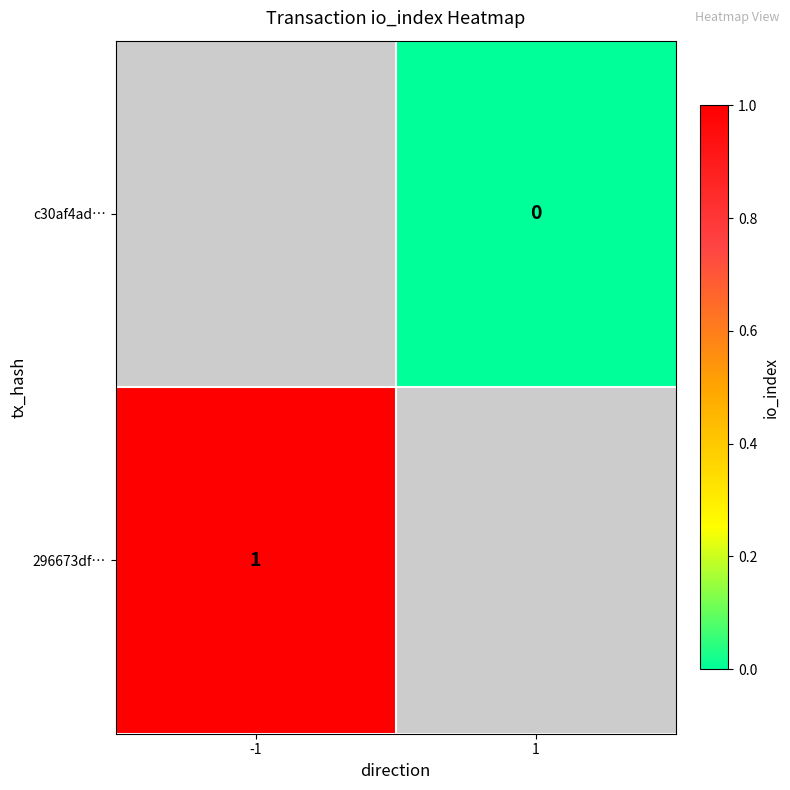

True or false: 296673df… has a value of 0.2 at -1.

False